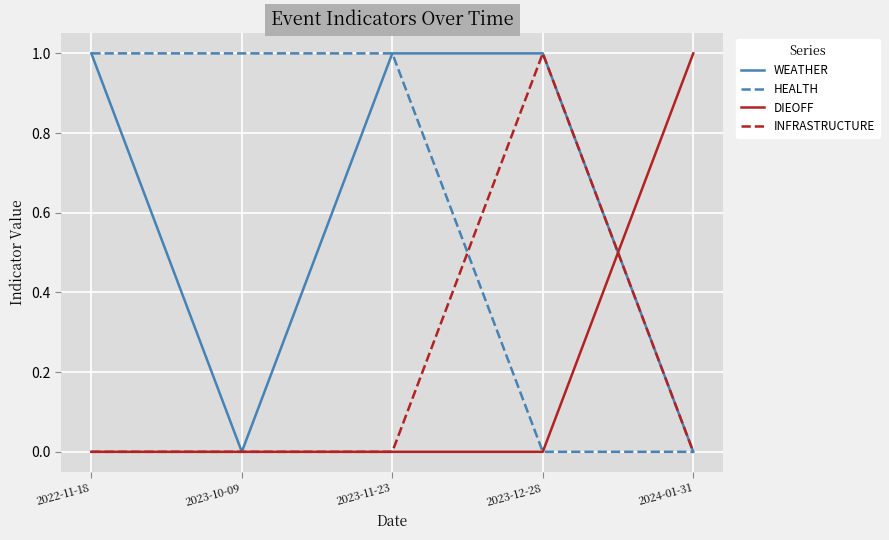

What position from the left is 2024-01-31?

5